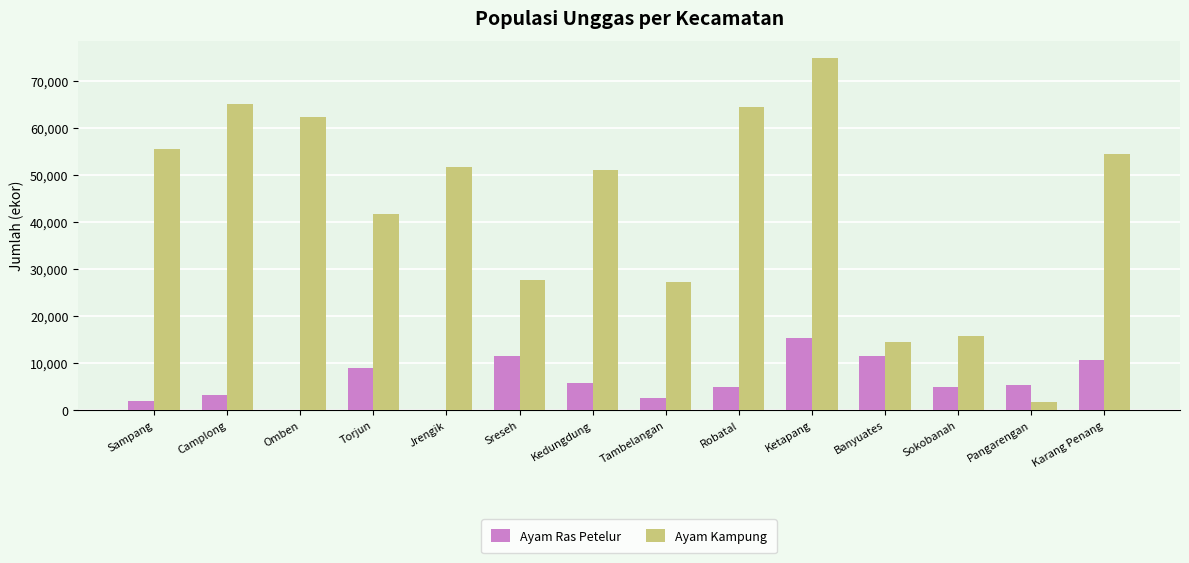

The value of Ayam Kampung at Karang Penang is 54552. True or false?

True